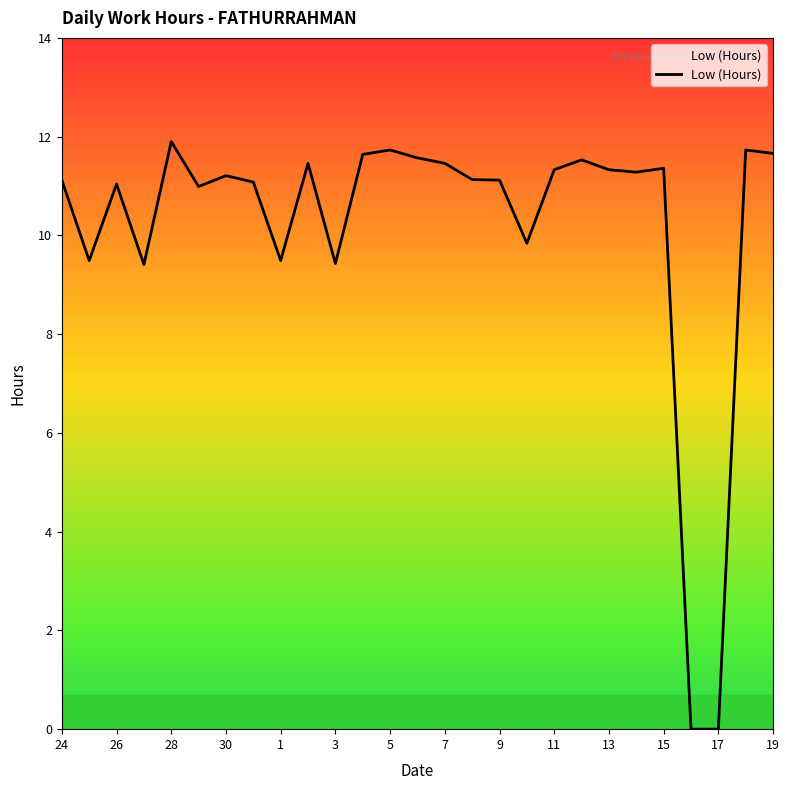

Count the number of categories in the chart.

27